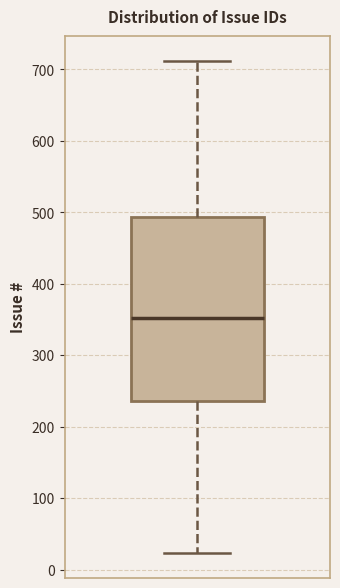

Where is the lower edge of the box on the y-axis? The values are not printed on the chart, so give them approximately, as read against the axis.

240